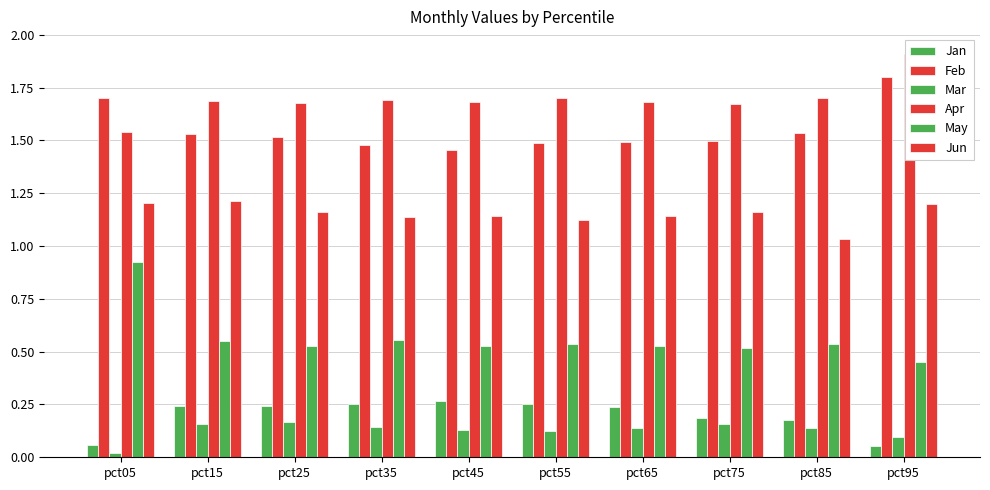

What is the average value of the May series?

0.6